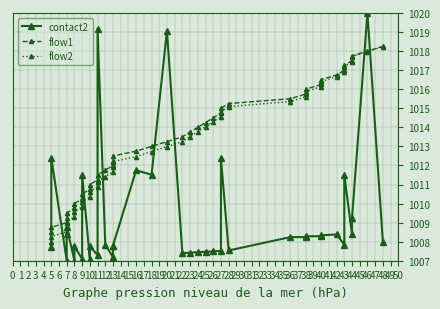

What are all the series names shown in the legend?

contact2, flow1, flow2